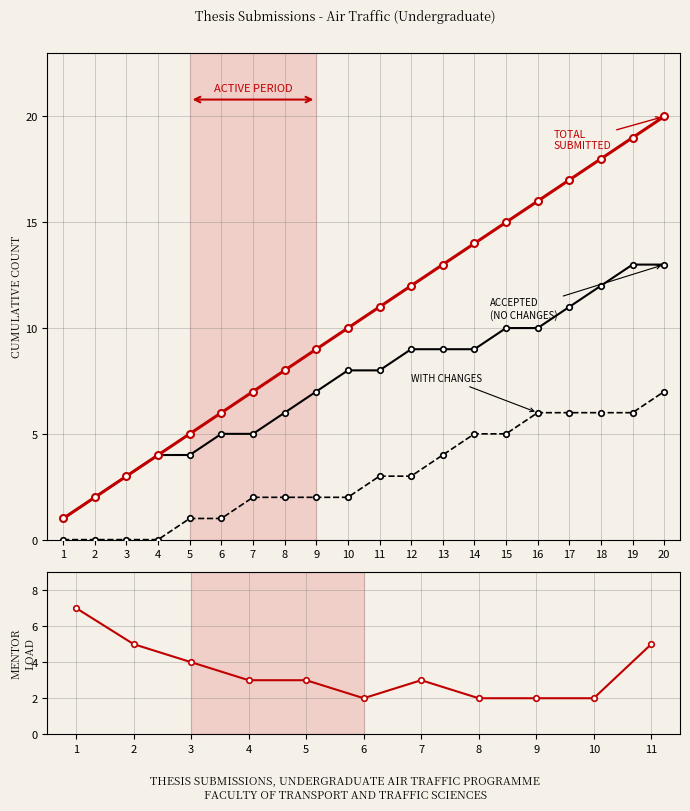

True or false: Accepted has more than 2 points higher than both neighbors.

False